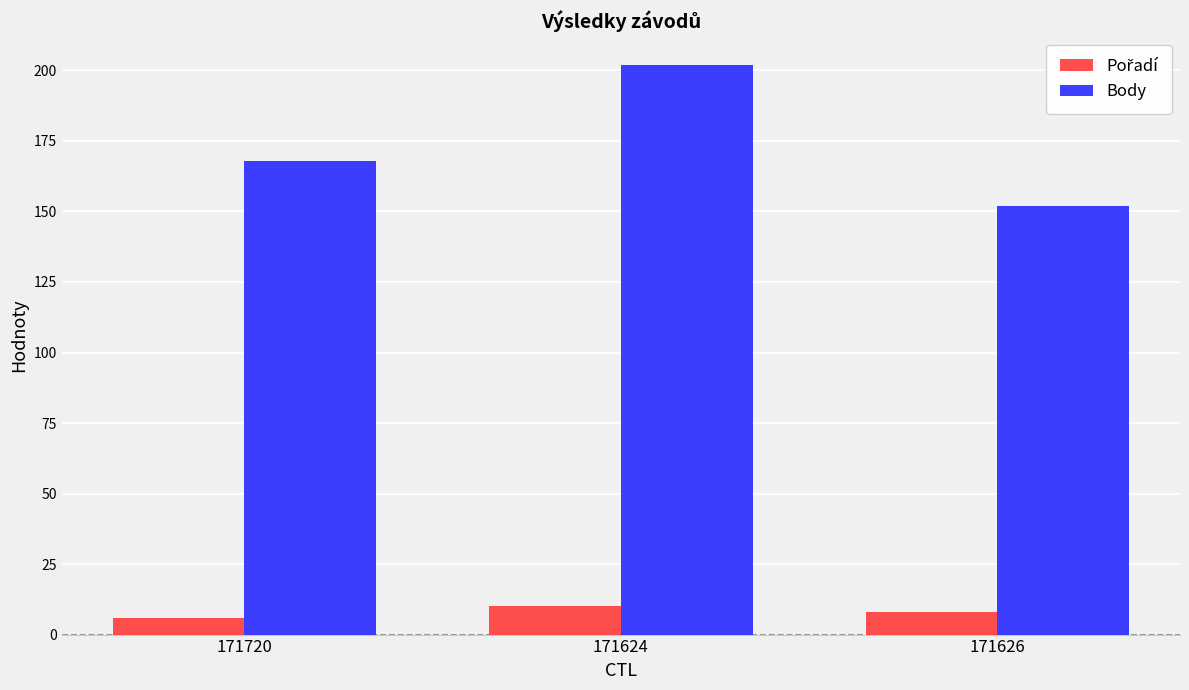

What is the highest value of the Body series?

202